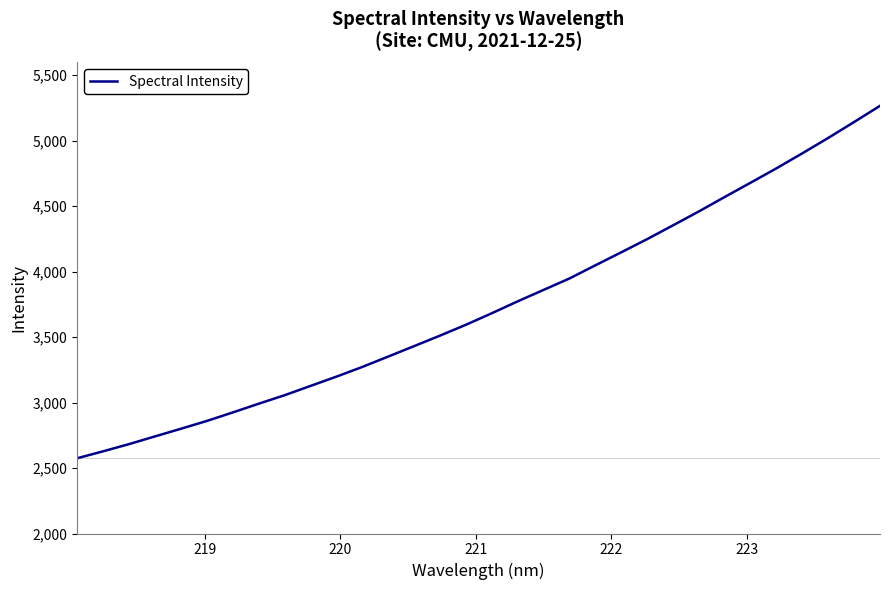

What is the smallest value displayed?

2574.6